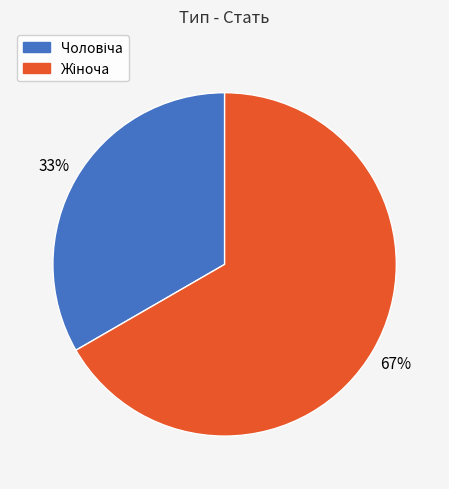

Is there any slice that represents more than half of the pie?

Yes